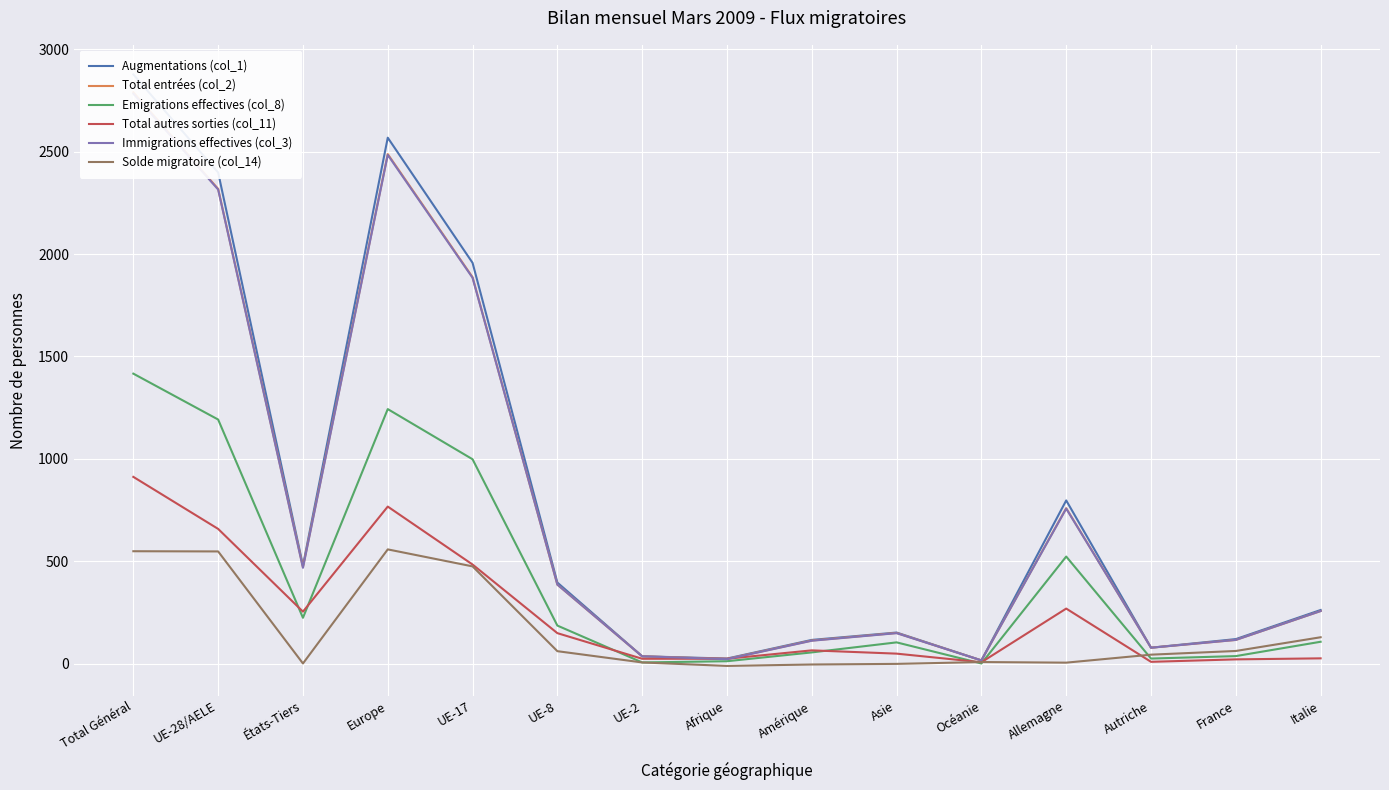

Is it true that Solde migratoire (col_14) equals 8 at Océanie?

True